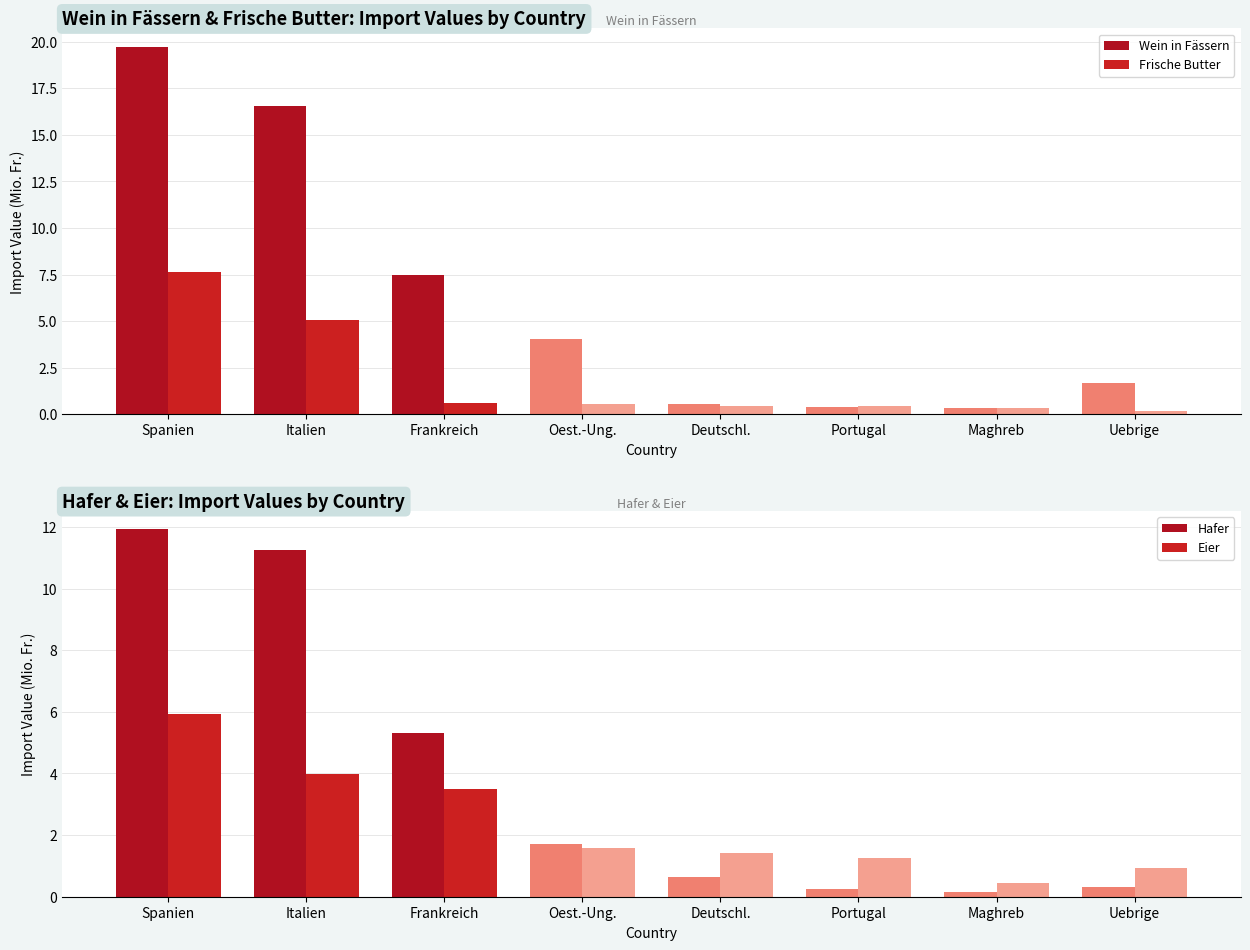

True or false: Wein in Fässern has a value of 2.3 at Oest.-Ung..

False